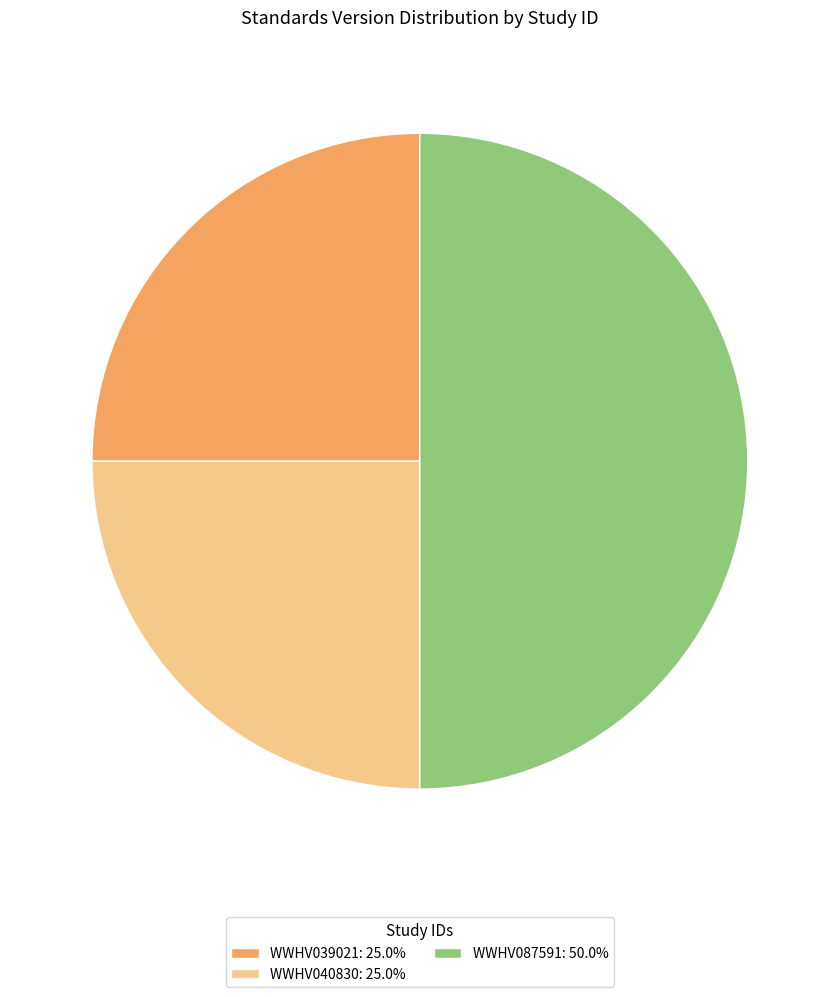

True or false: WWHV087591 accounts for 50% of the total.

True